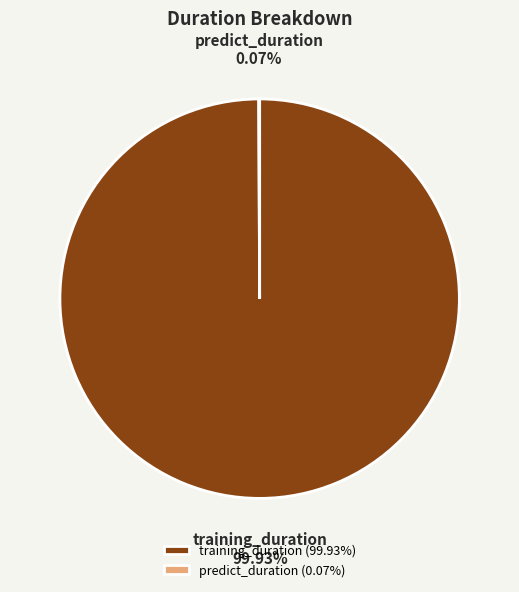

Is there a majority slice in this chart?

Yes